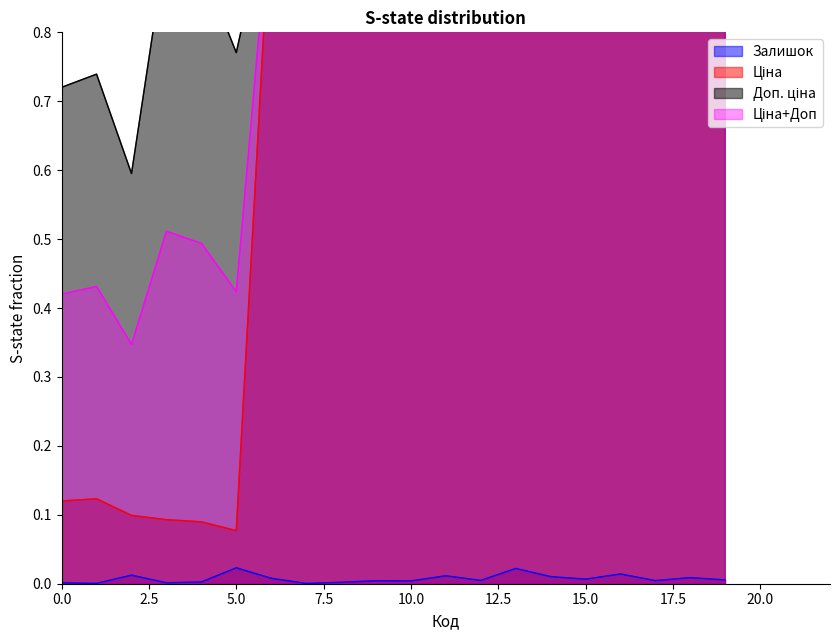

The value of Залишок at 257261949 is 0.0. True or false?

False